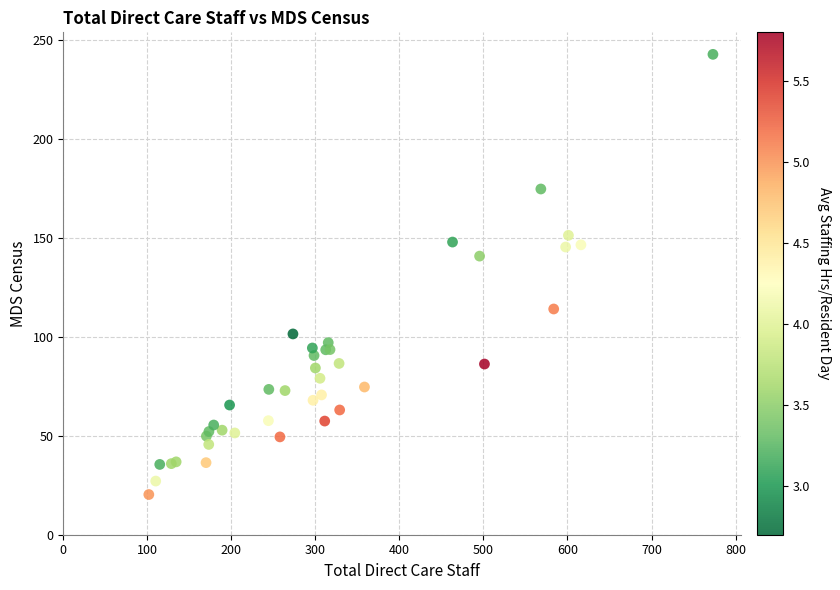

What Y value in the scatter plot is closest to 131?

140.7